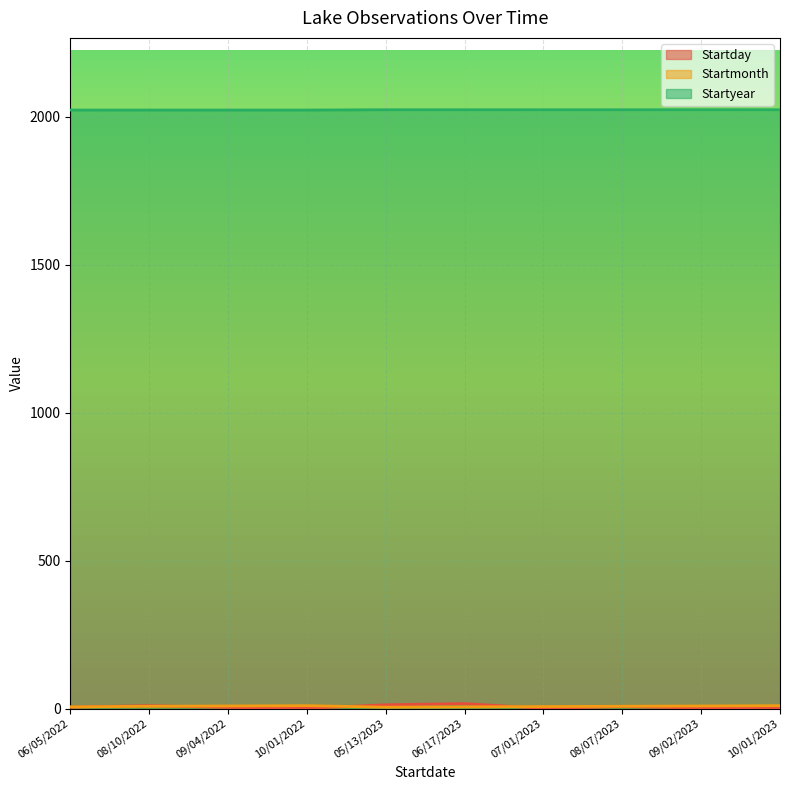

Where is the first local maximum for Startday?

08/10/2022